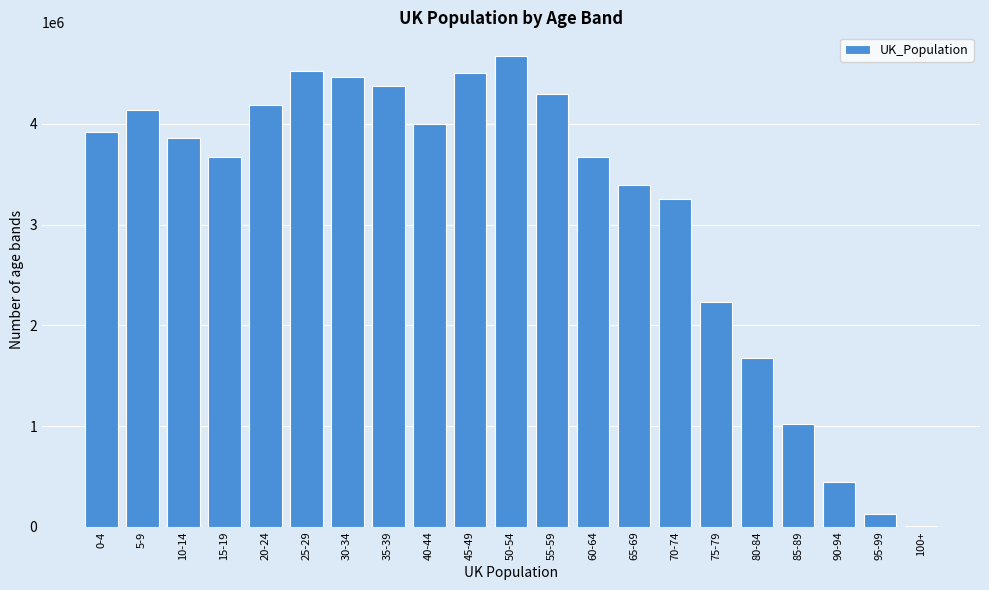

What is the sum of all values?

66434000